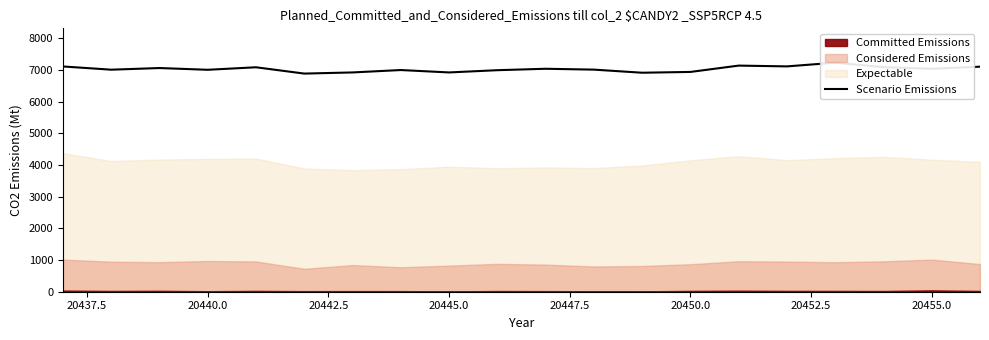

What is the greatest value displayed?

7233